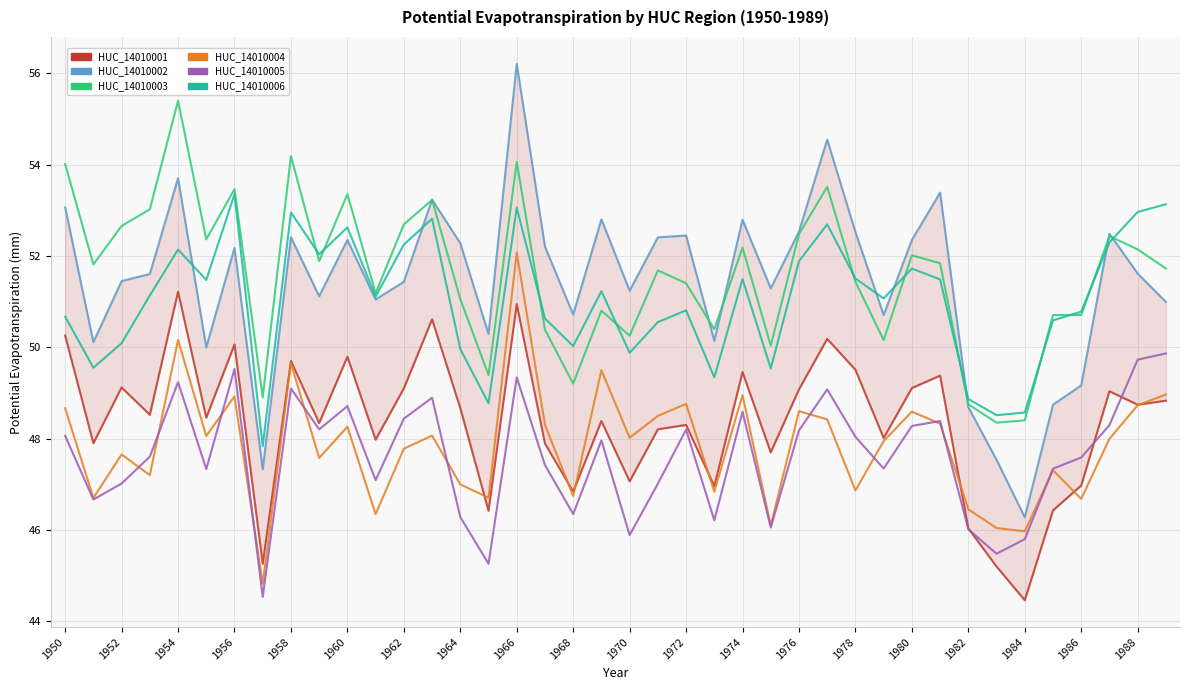

What is the smallest value displayed?

44.5